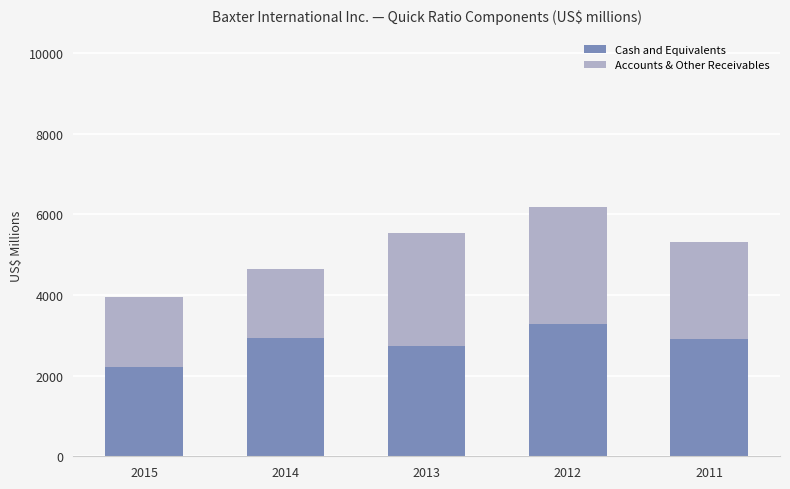

What is the total value across all series at 2014?

4656